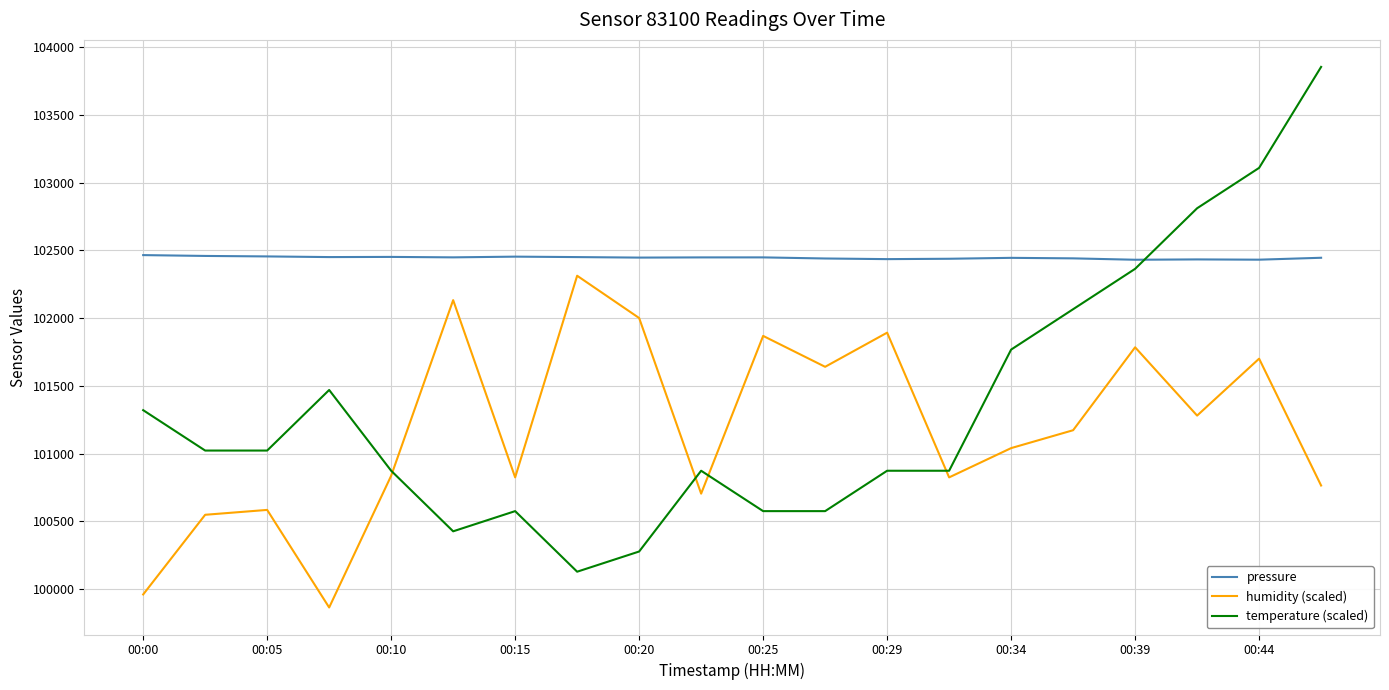

What is the minimum value shown in the chart?

99864.0